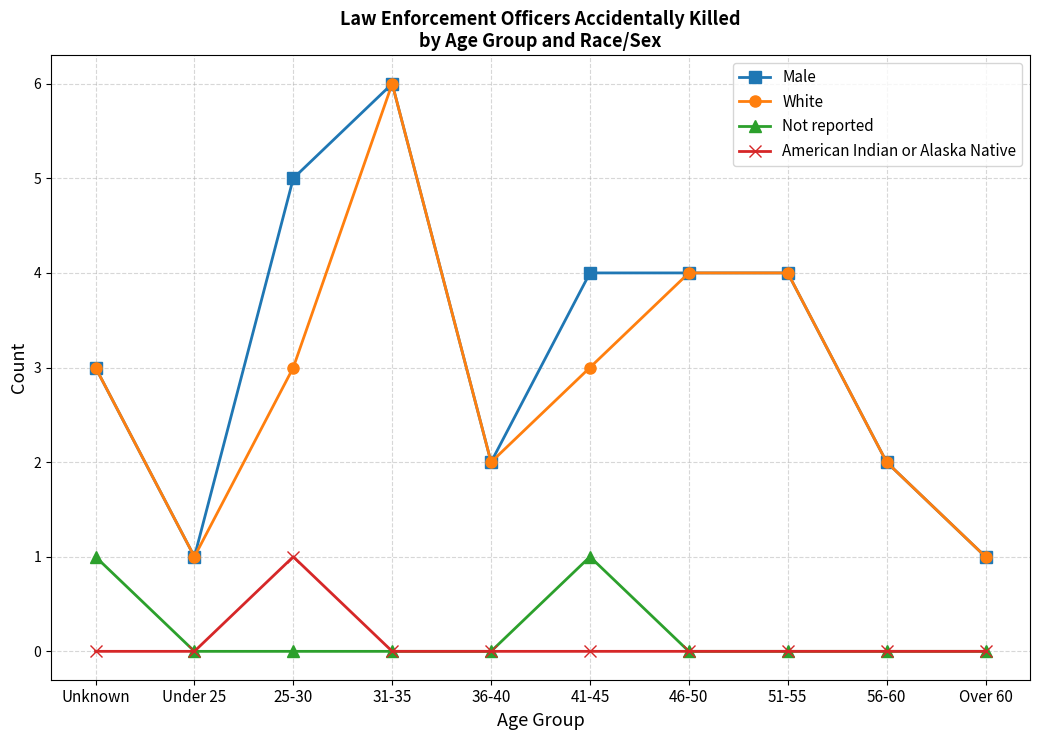

What is the value of the White point at the 6th from the left?

3